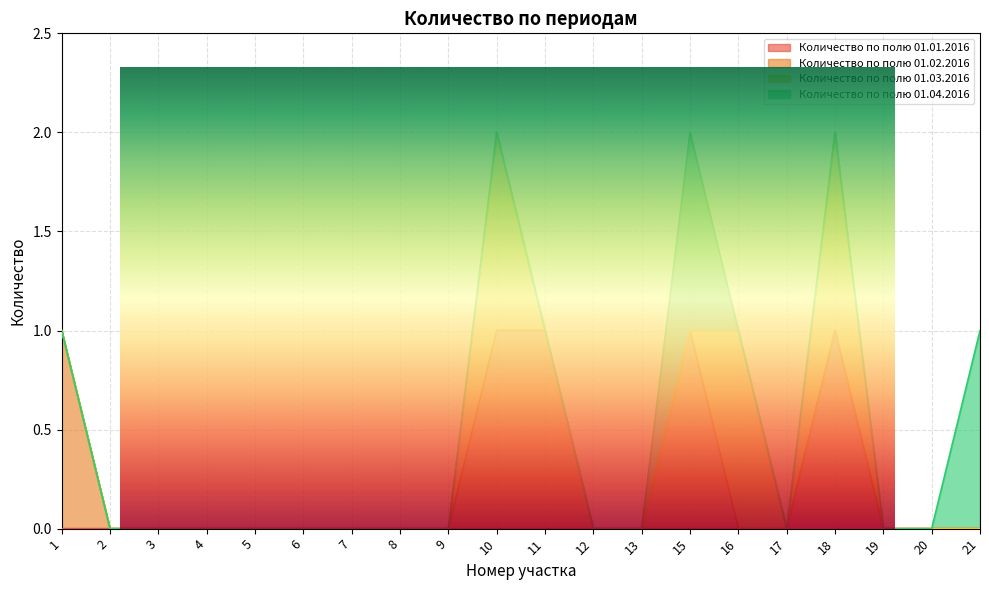

Where is the first local maximum for Количество по полю 01.01.2016?

18